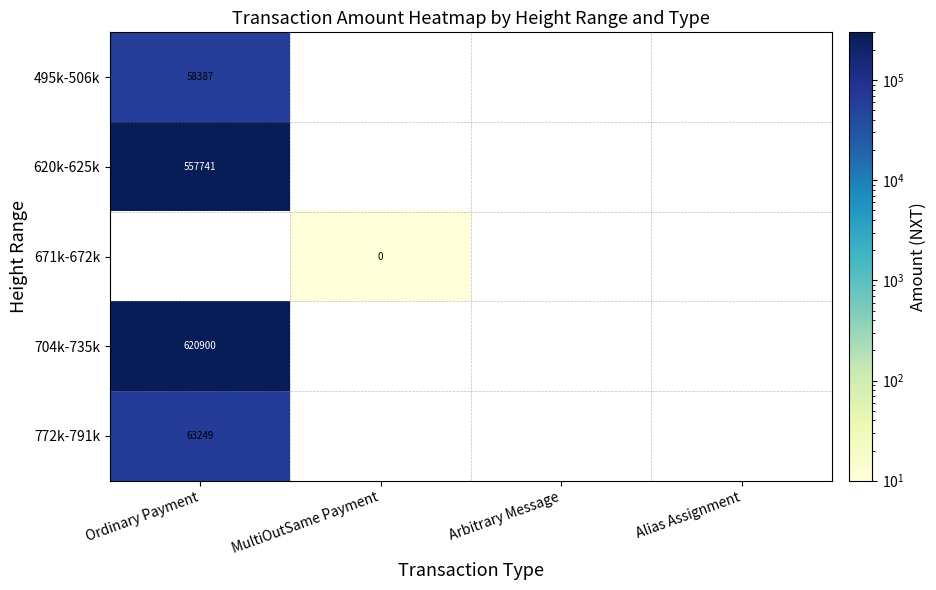

How many categories are shown in the chart?

4